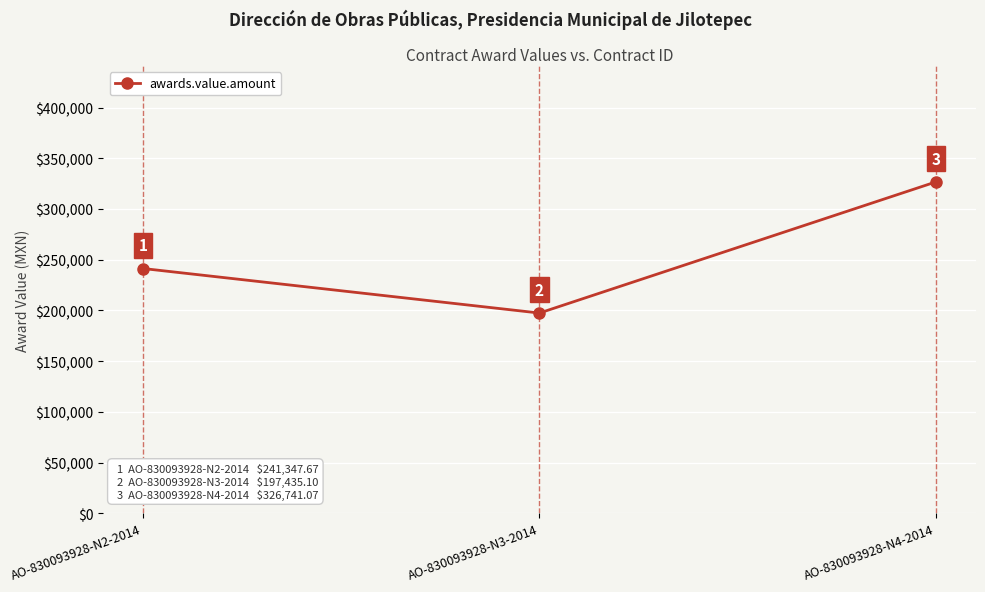

Rank the categories by value from highest to lowest.

AO-830093928-N4-2014, AO-830093928-N2-2014, AO-830093928-N3-2014